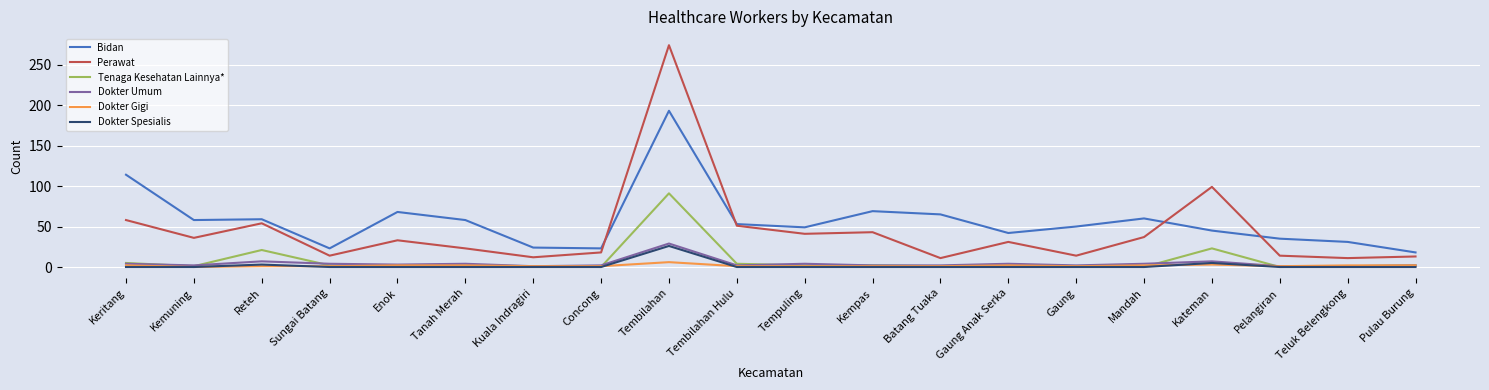

What is the lowest value of the Perawat series?

11